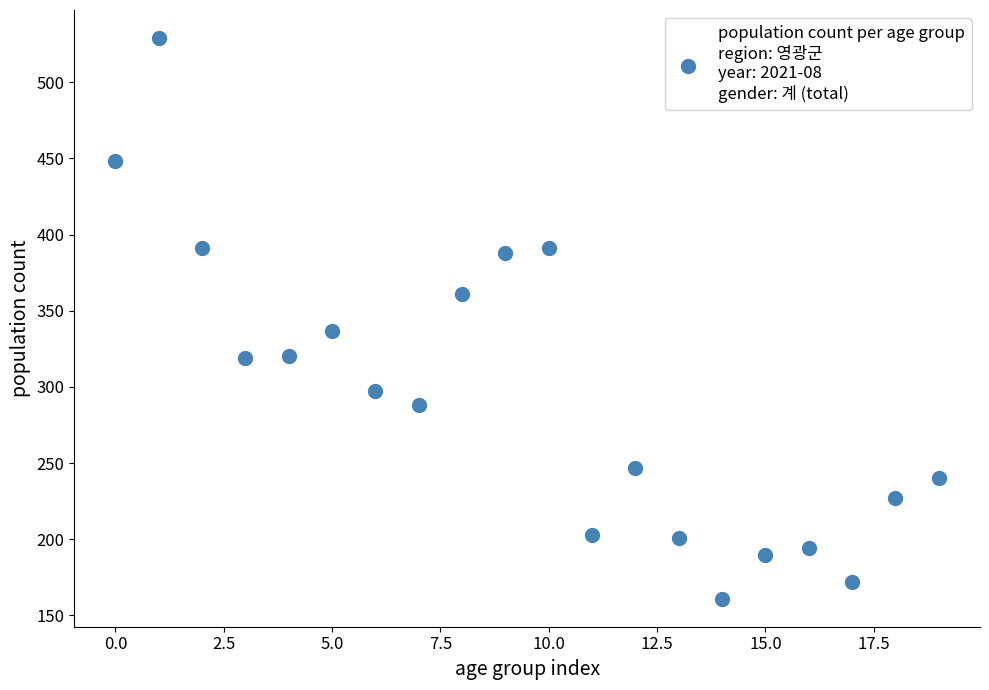

What Y value in the scatter plot is closest to 345?

337